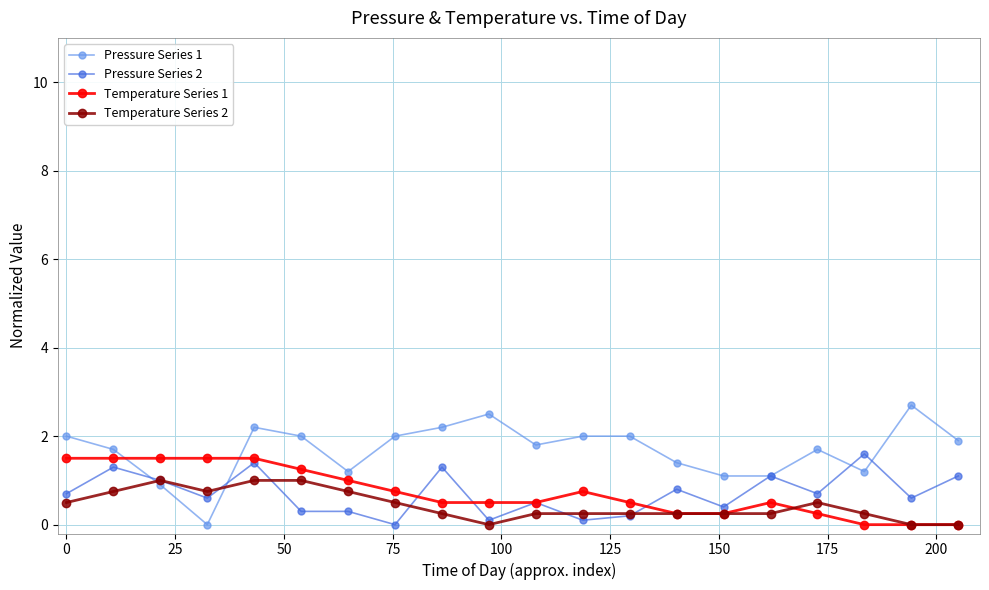

What is the highest value of the Temperature Series 2 series?

1.0